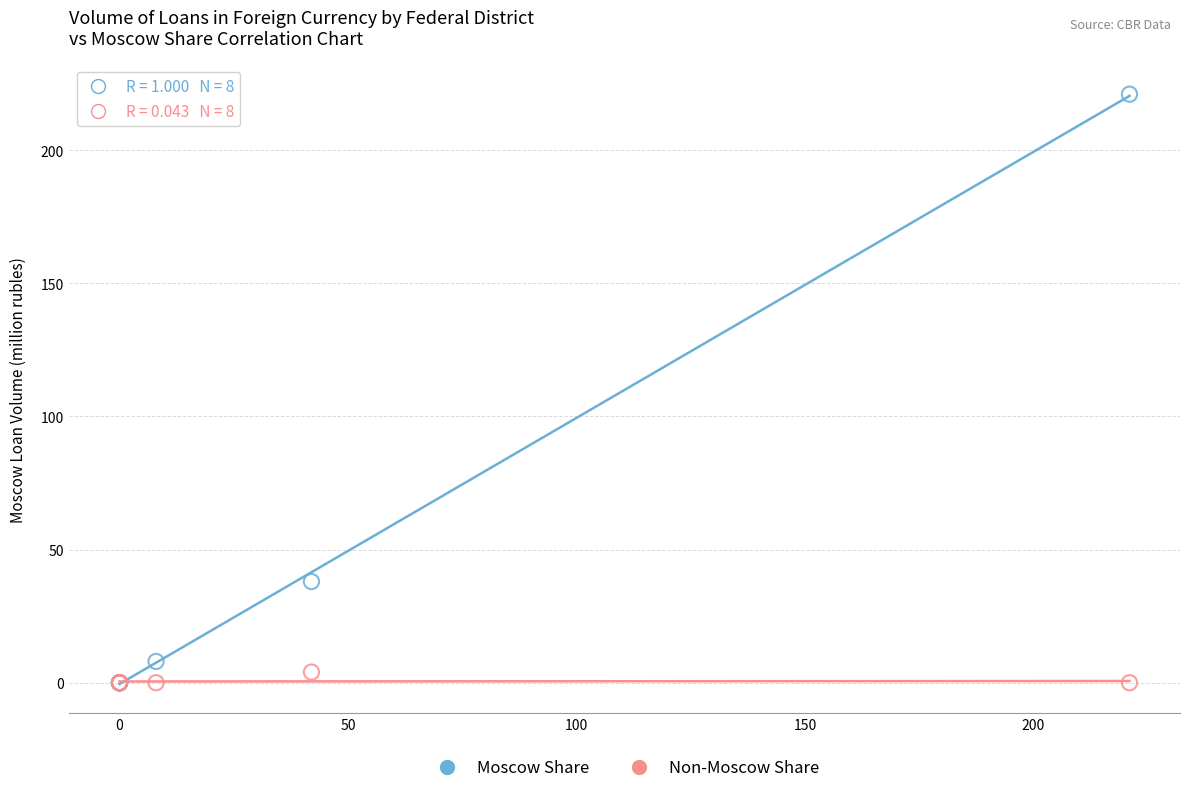

Across all series, what Y value is closest to 110?

38